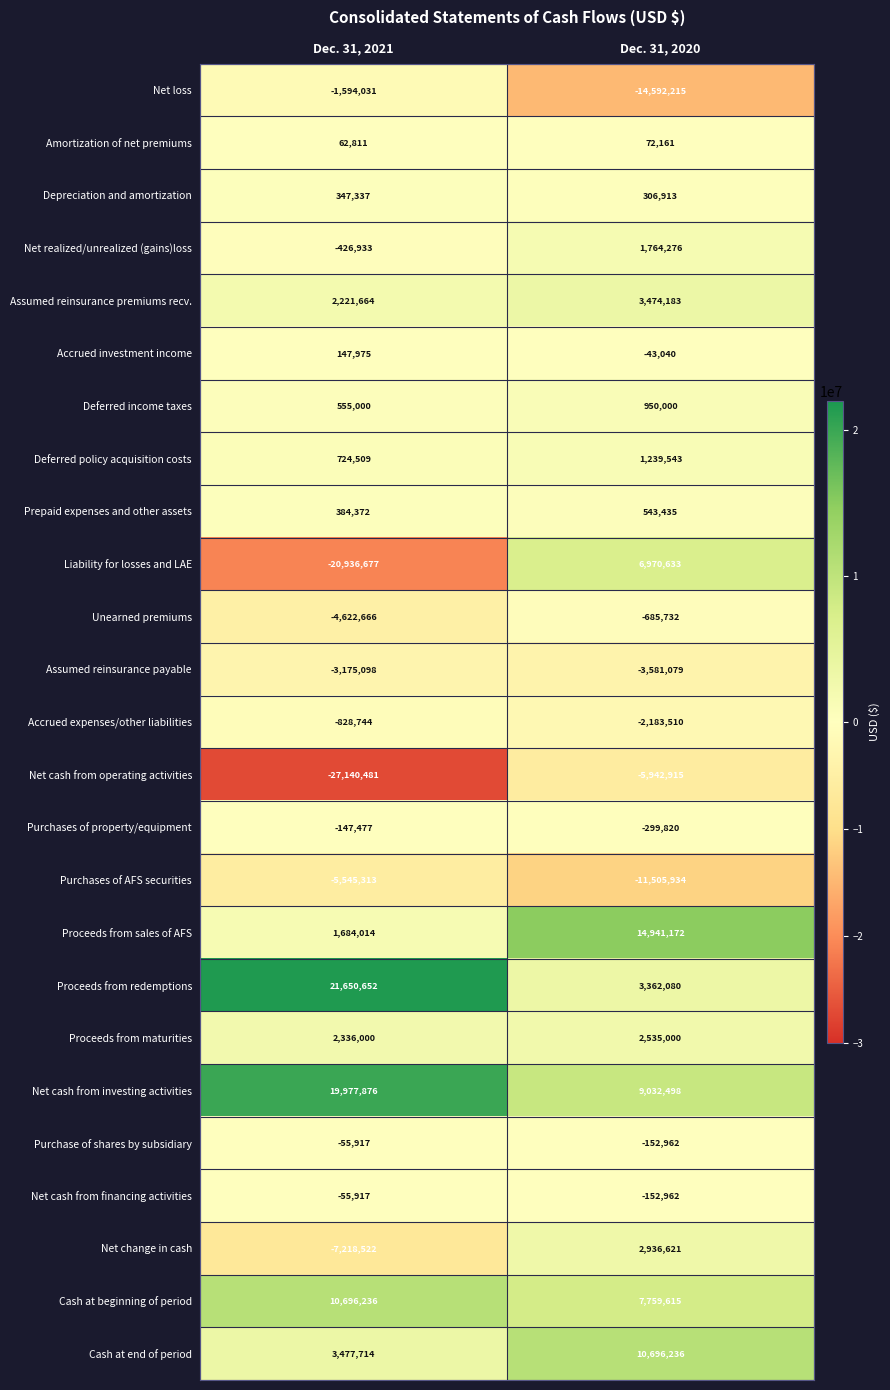

Between Dec. 31, 2021 and Dec. 31, 2020, which series saw the biggest shift?

Liability for losses and LAE